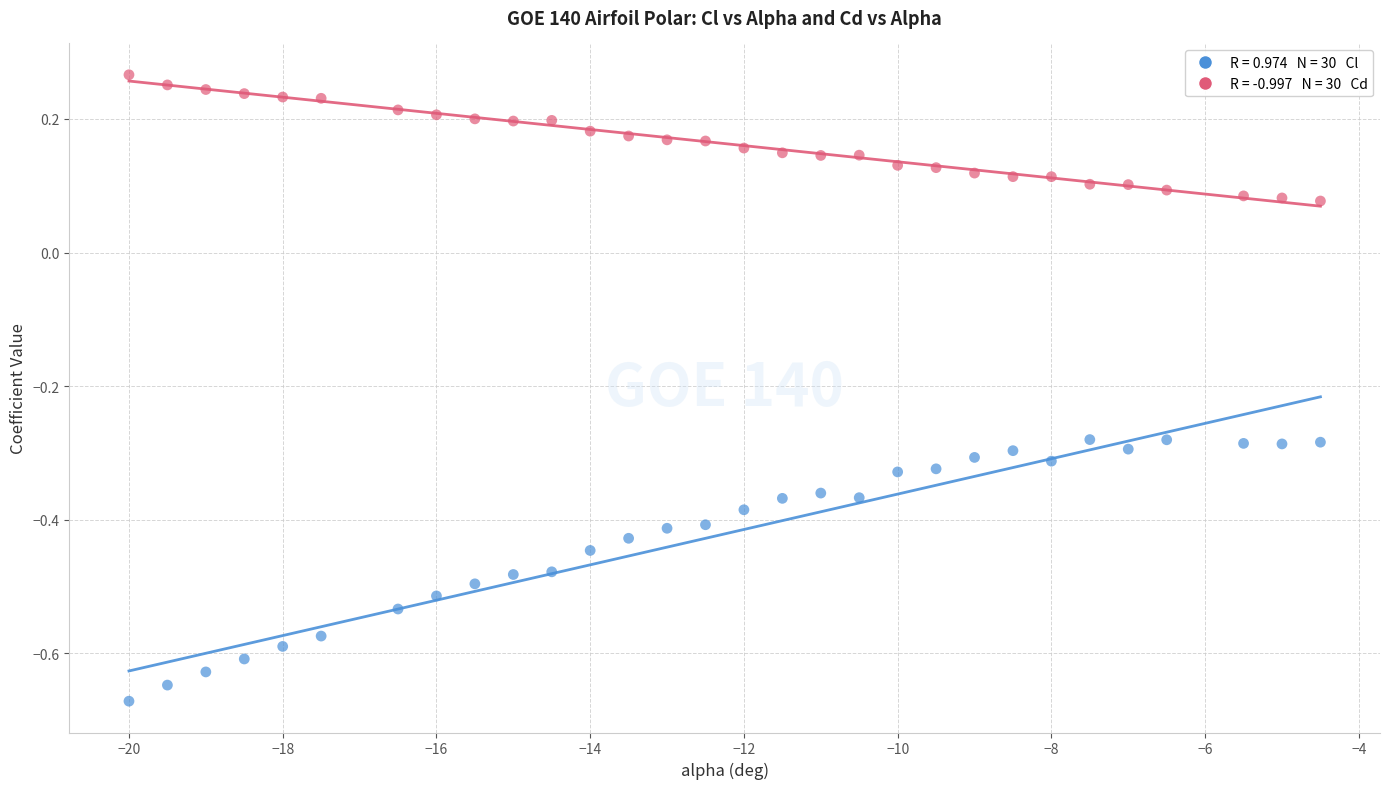

Across all data points, what is the range of X values (max minus min)?

15.5